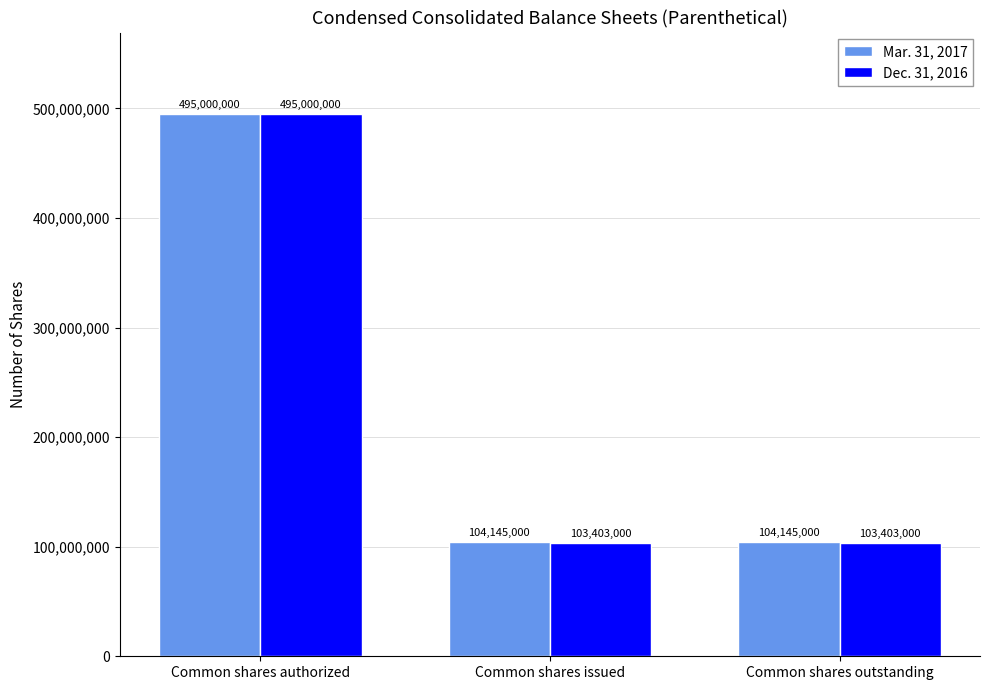

Reading left to right, transcribe all the data shown in this chart.

Mar. 31, 2017: 495000000	104145000	104145000
Dec. 31, 2016: 495000000	103403000	103403000